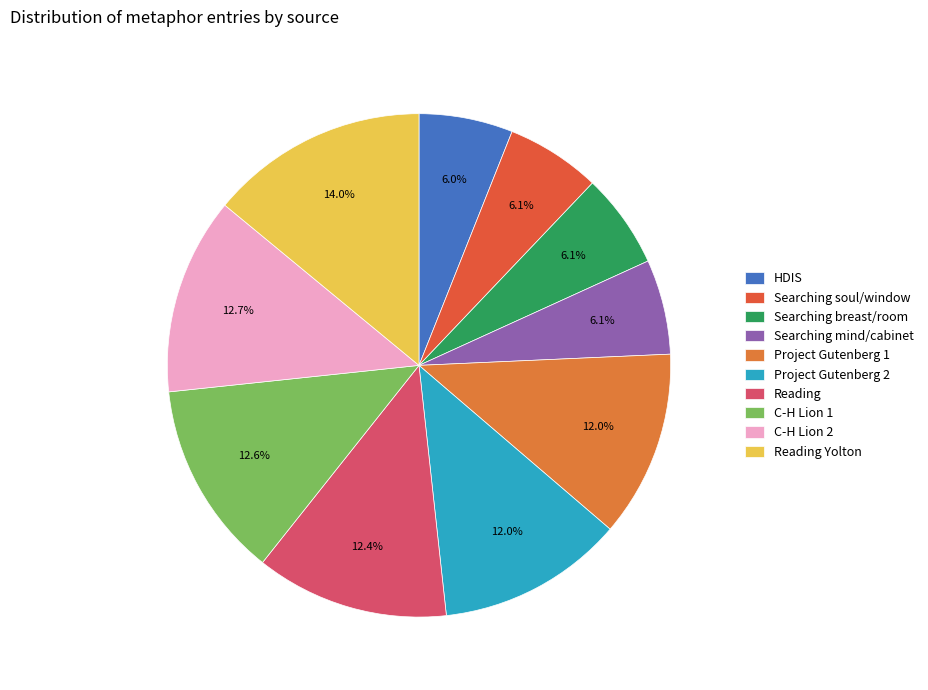

What is the smallest slice in the pie chart?

HDIS